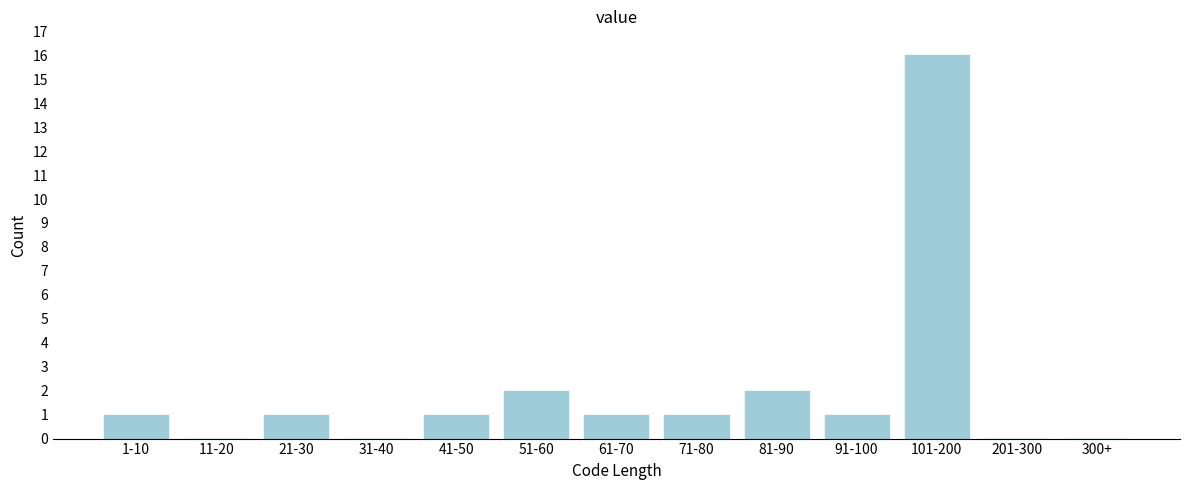

Reading left to right, transcribe all the data shown in this chart.

1-10=1	11-20=0	21-30=1	31-40=0	41-50=1	51-60=2	61-70=1	71-80=1	81-90=2	91-100=1	101-200=16	201-300=0	300+=0